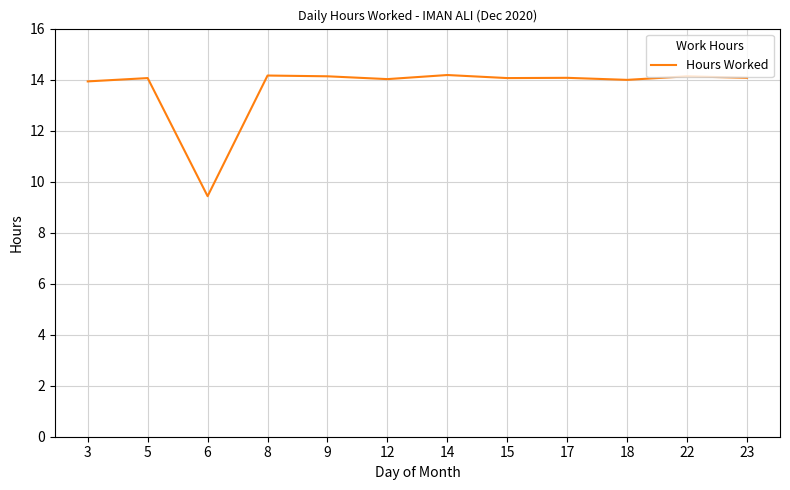

How many distinct data groups are displayed?

1